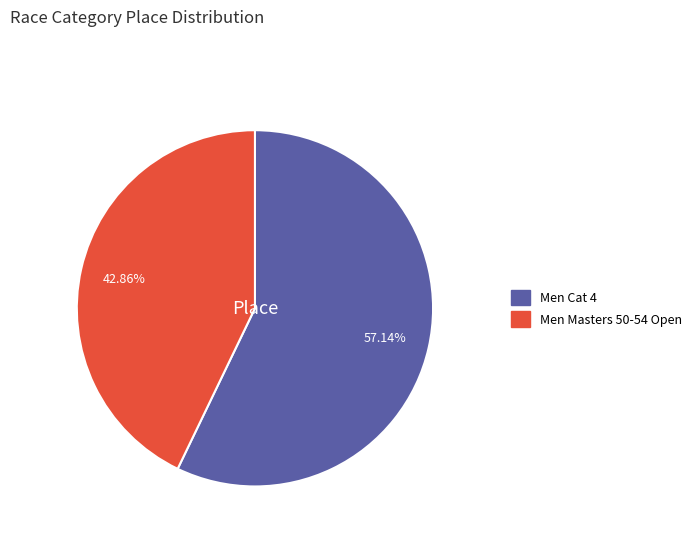

Approximately how many times larger is the value at Men Cat 4 compared to Men Masters 50-54 Open?

1.3